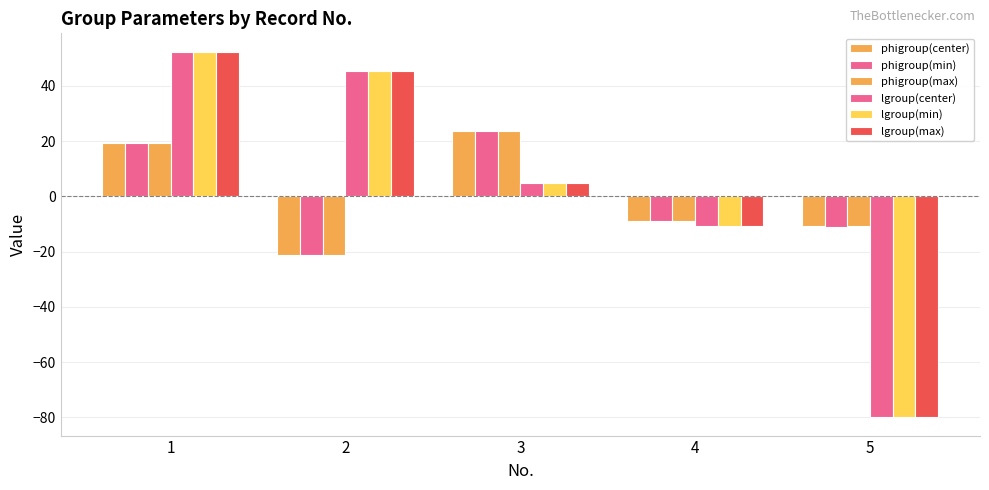

How many categories are shown in the chart?

5